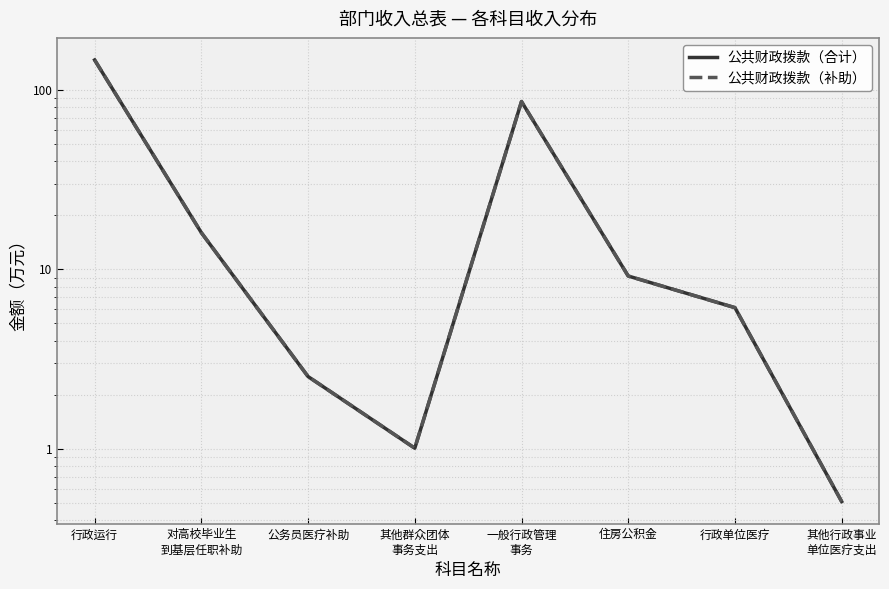

Which has a higher value, 住房公积金 or 其他群众团体
事务支出?

住房公积金